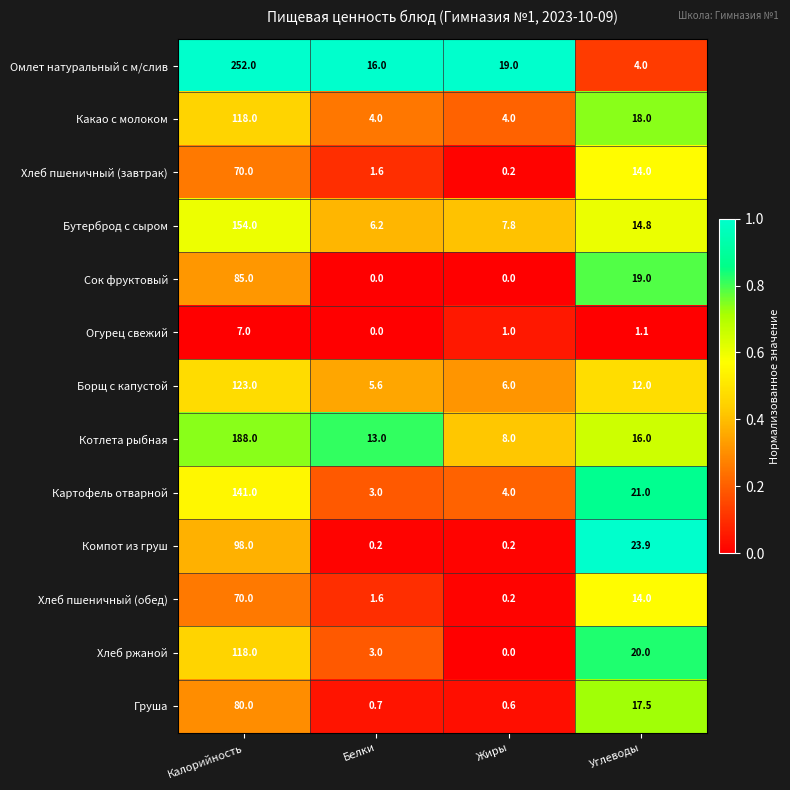

The value of Хлеб пшеничный (завтрак) at Белки is 0.8. True or false?

False